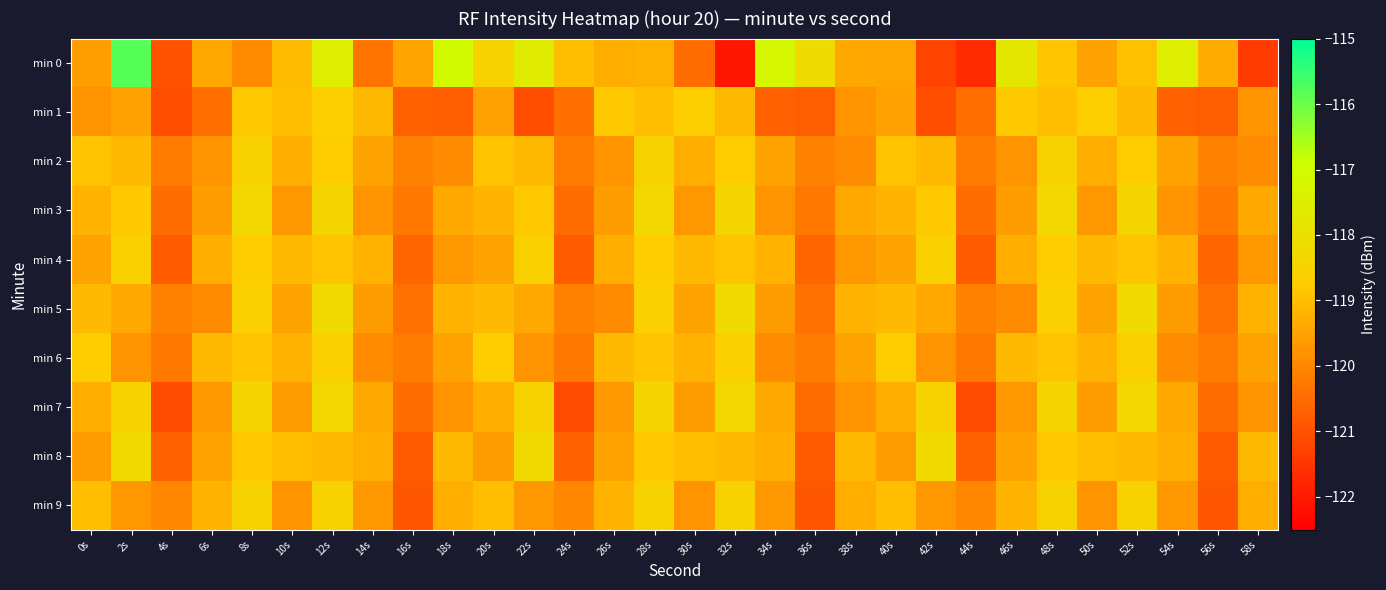

Between 22s and 34s, which is larger?

34s